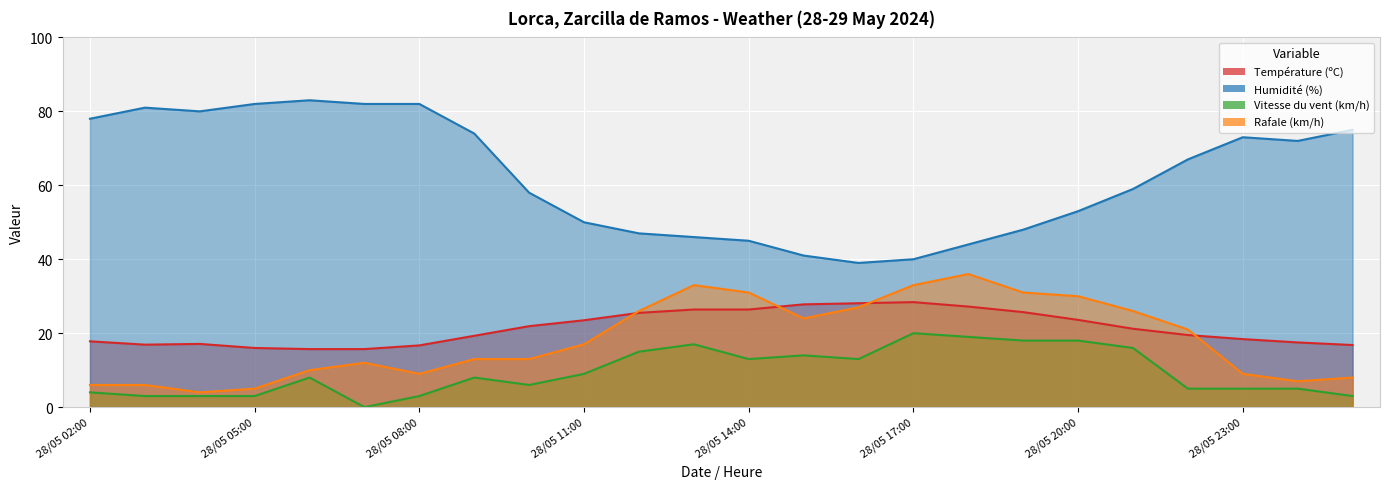

At which category is the sum across all series the highest?

28/05 18:00